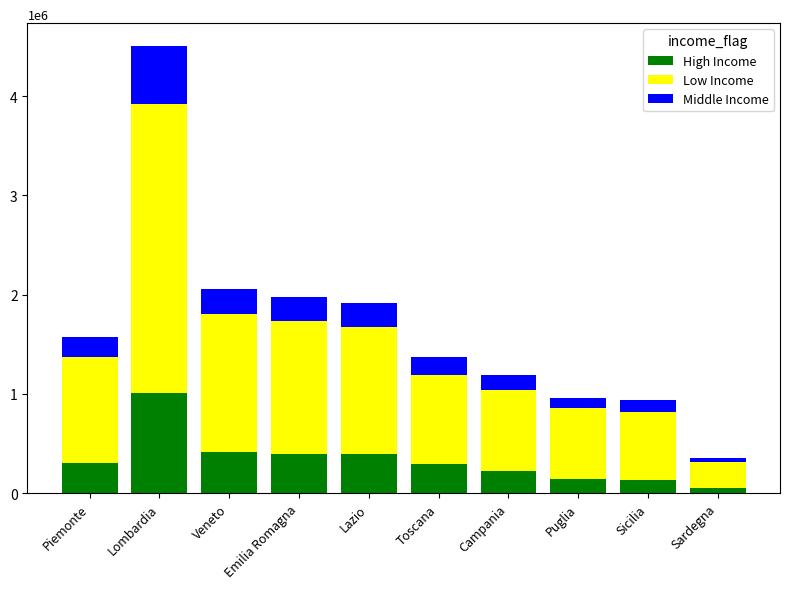

How many data points in High Income are less than 307056?

5